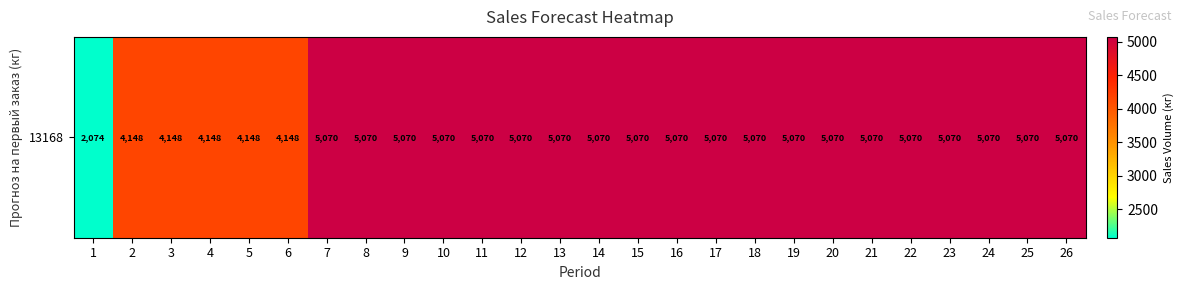

Approximately how many times larger is the value at 5 compared to 22?

0.8